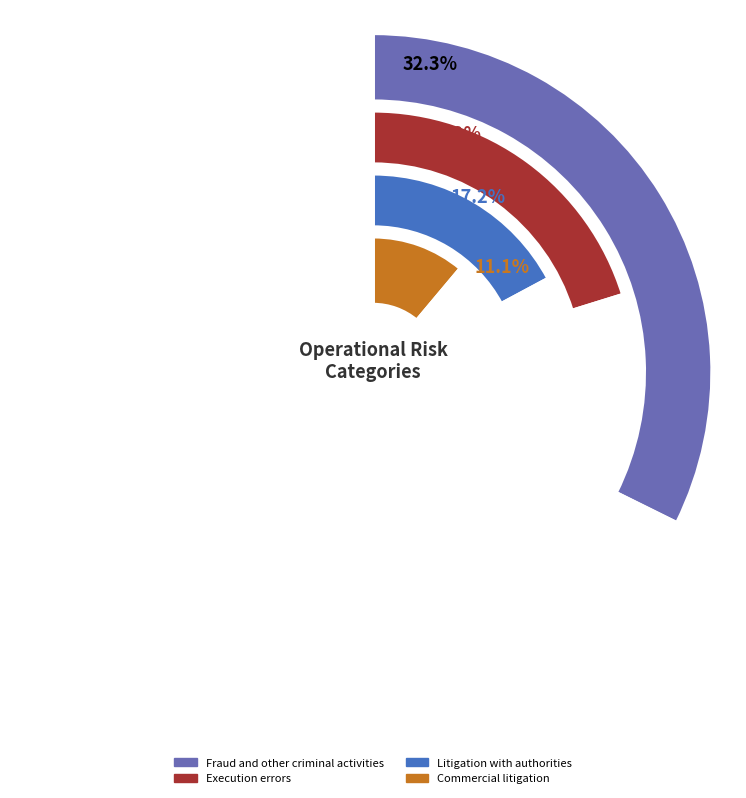

What is the largest slice in the pie chart?

Fraud and other criminal activities